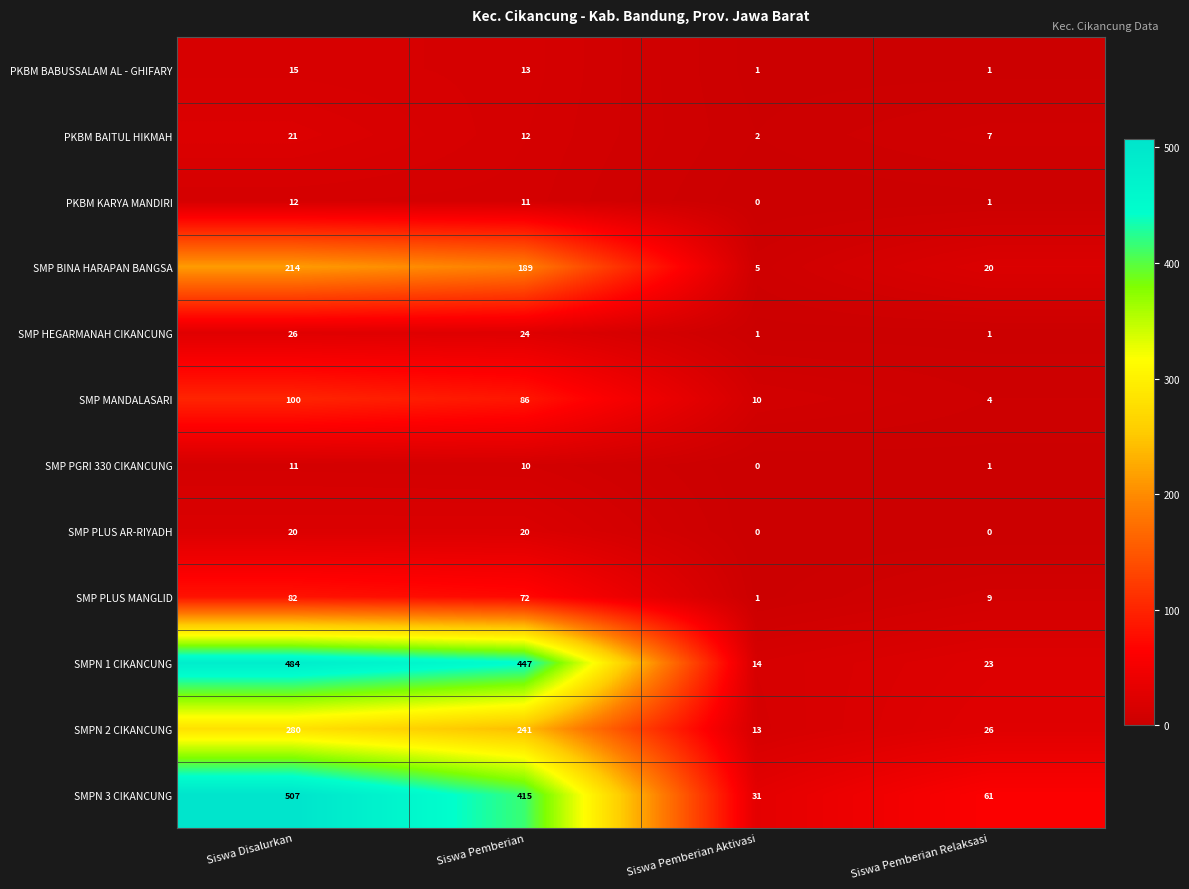

How many data points does each series have?

4